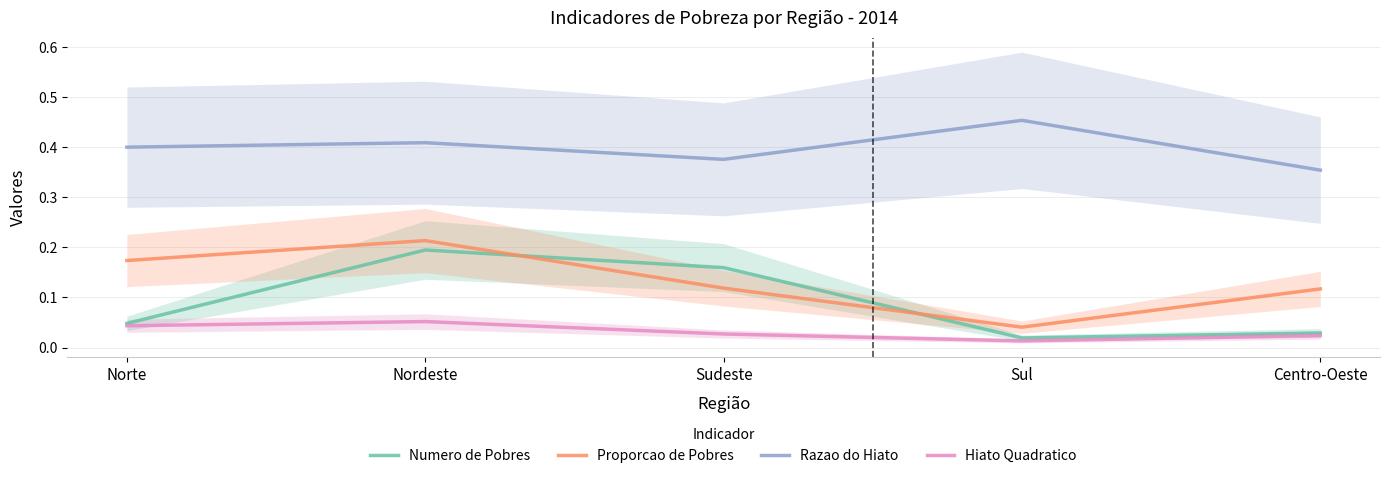

List the series in order of their peak value, lowest first.

Hiato Quadratico, Numero de Pobres, Proporcao de Pobres, Razao do Hiato